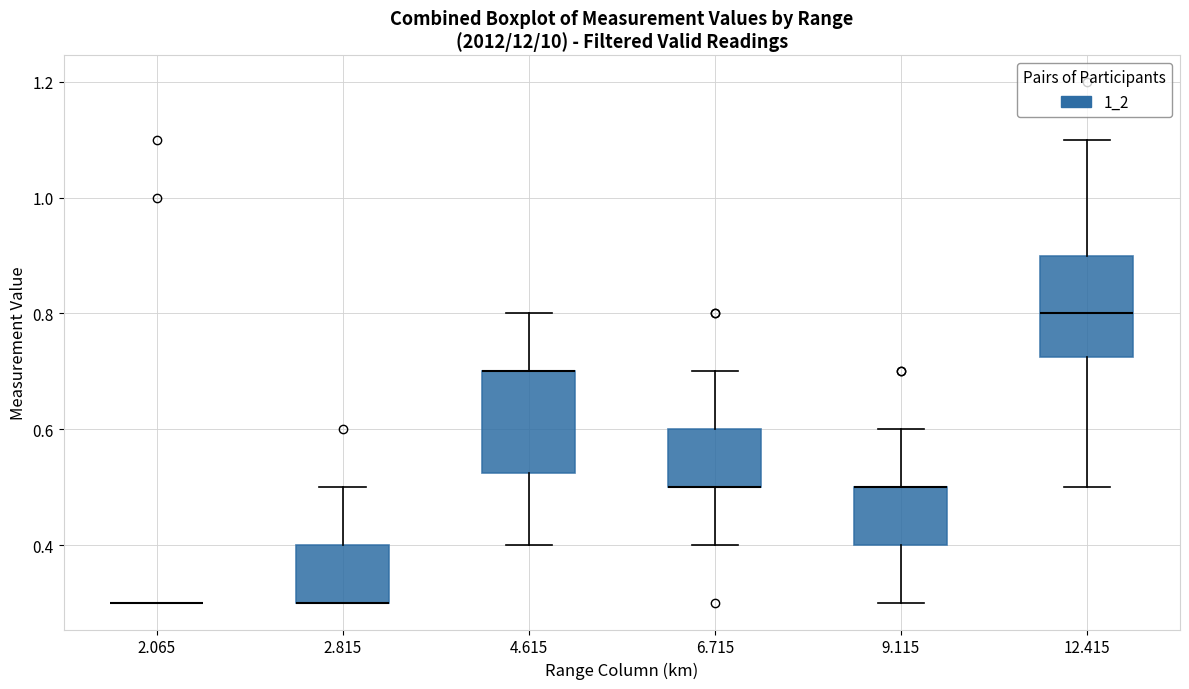

Reading left to right, read every box against the y-axis: the position of its median line, the range the box covers, and the ends of its whiskers. The values are not printed on the chart, so give them approximately, as read against the axis.

2.065: box collapsed to a line at 0.30, whiskers 0.30 to 0.30
2.815: median 0.30 (drawn on the box's lower edge), box 0.30 to 0.40, whiskers 0.30 to 0.50
4.615: median 0.70 (drawn on the box's upper edge), box 0.52 to 0.70, whiskers 0.40 to 0.80
6.715: median 0.50 (drawn on the box's lower edge), box 0.50 to 0.60, whiskers 0.40 to 0.70
9.115: median 0.50 (drawn on the box's upper edge), box 0.40 to 0.50, whiskers 0.30 to 0.60
12.415: median 0.80, box 0.72 to 0.90, whiskers 0.50 to 1.10